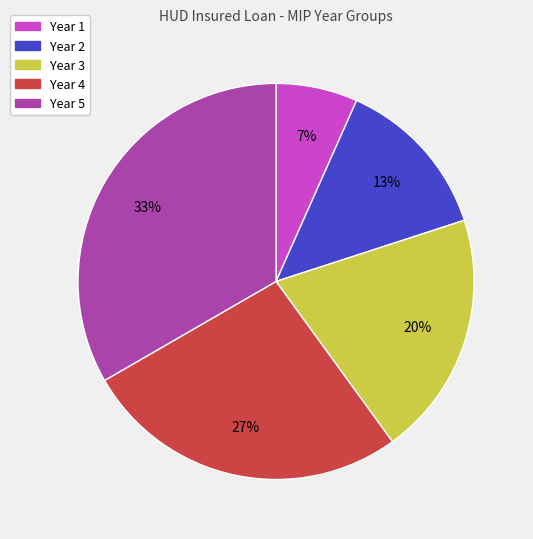

Count the number of slices in the pie.

5